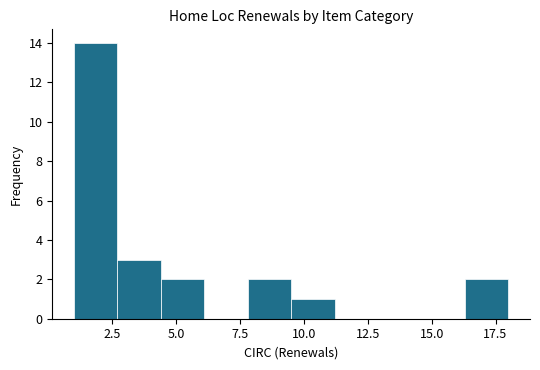

Read against the x-axis, roughly where is the centre of the tallest bar?

2.0